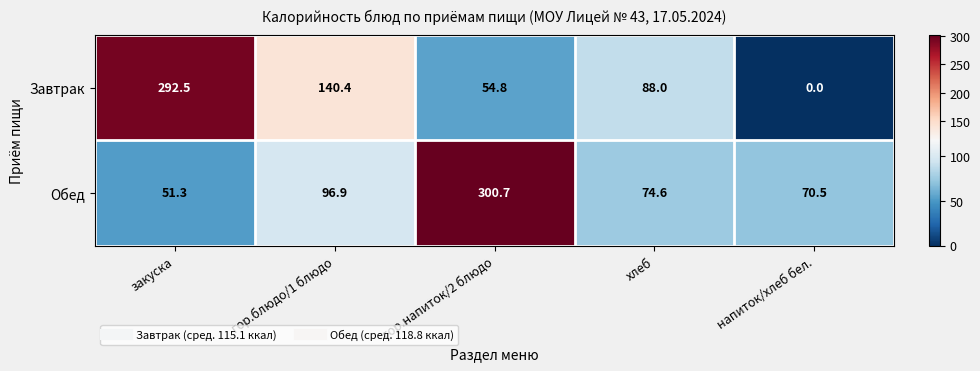

Reading left to right, transcribe all the data shown in this chart.

Завтрак: закуска=292.5	гор.блюдо/1 блюдо=140.4	гор.напиток/2 блюдо=54.8	хлеб=88.0	напиток/хлеб бел.=0.0
Обед: закуска=51.3	гор.блюдо/1 блюдо=96.9	гор.напиток/2 блюдо=300.7	хлеб=74.6	напиток/хлеб бел.=70.5